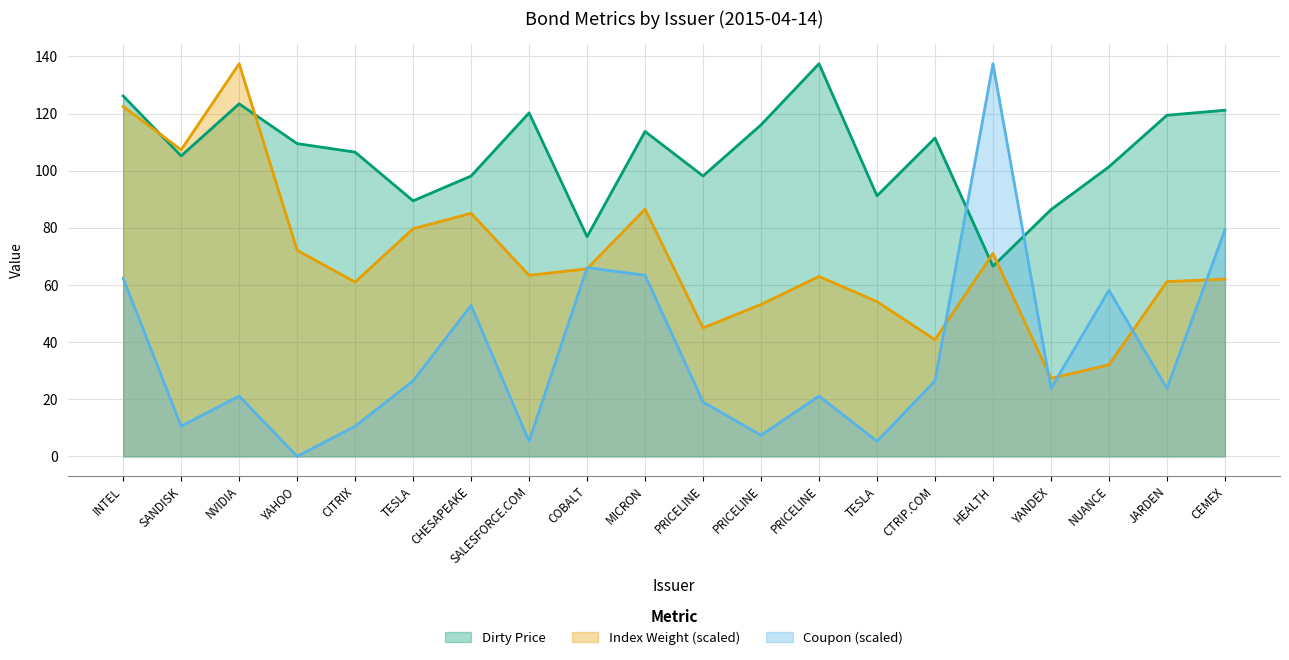

Rank the series by their maximum value, from lowest to highest.

Dirty Price, Index Weight, Coupon